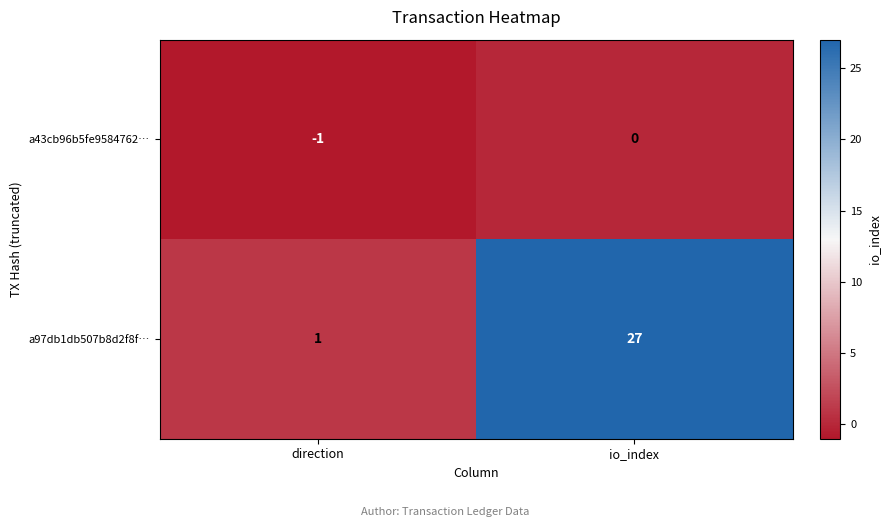

At how many categories does at least one series exceed 23?

1